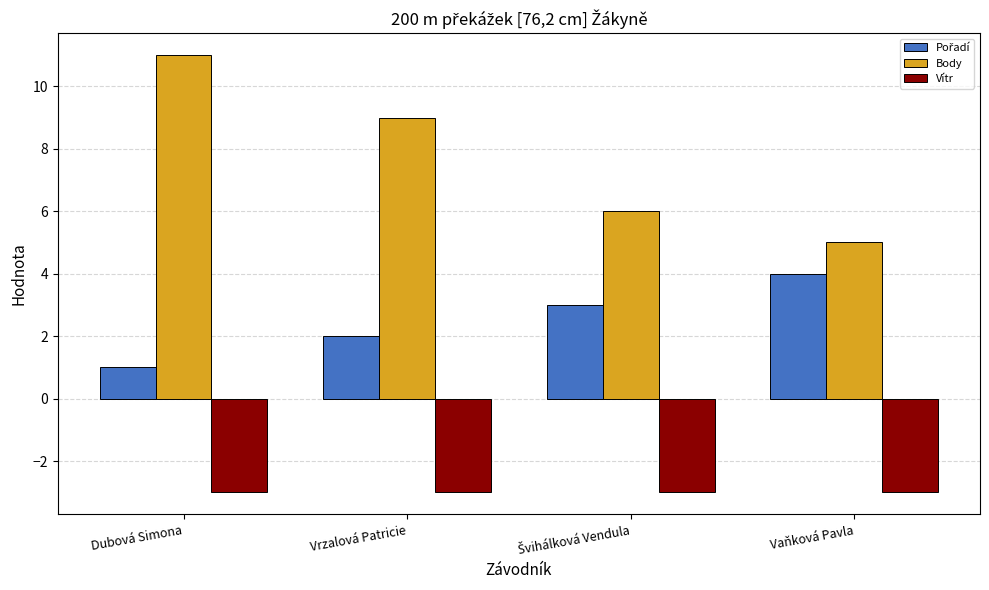

What is the sum of the Body values at Vrzalová Patricie and Dubová Simona?

20